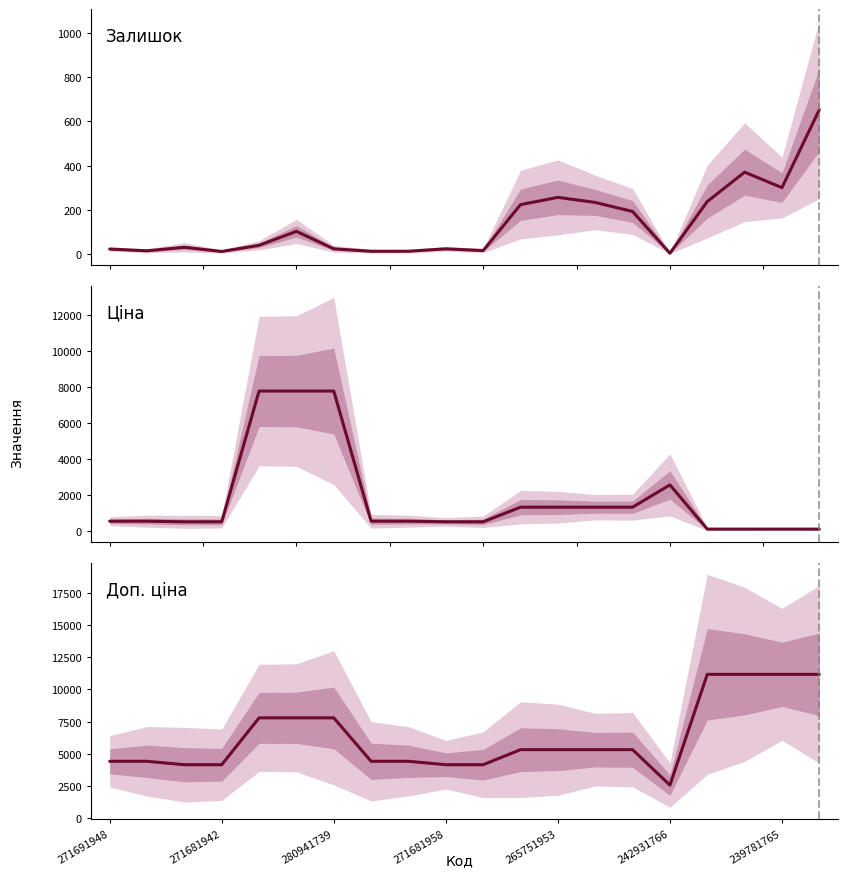

True or false: Доп. ціна and Залишок cross at least once.

False